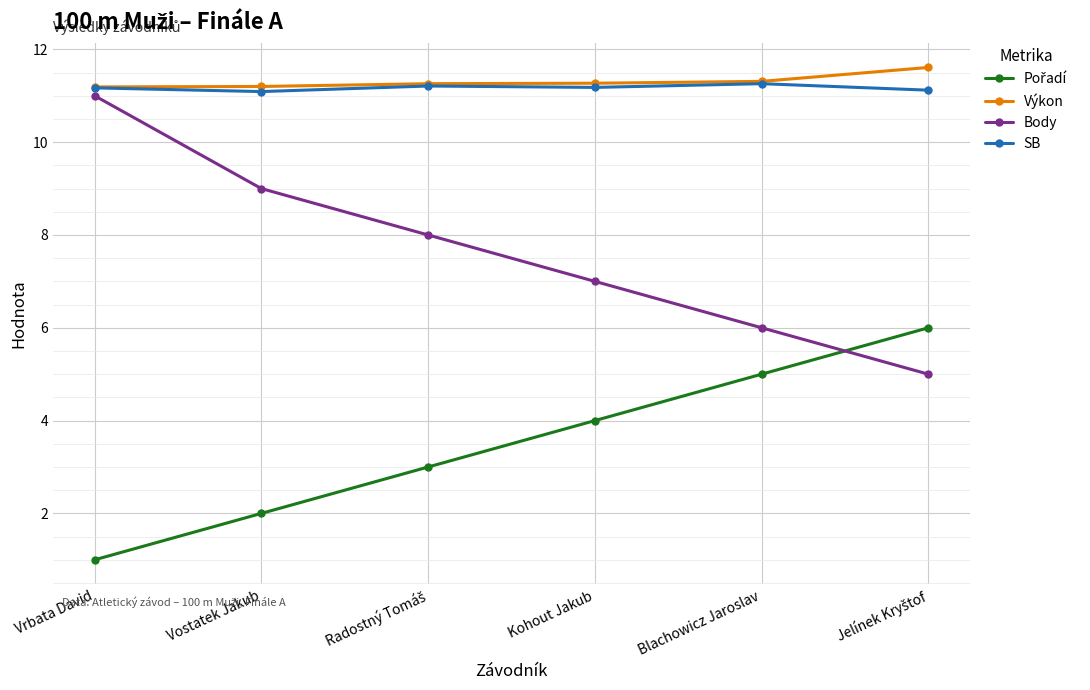

Read the Body value at Vrbata David.

11.0